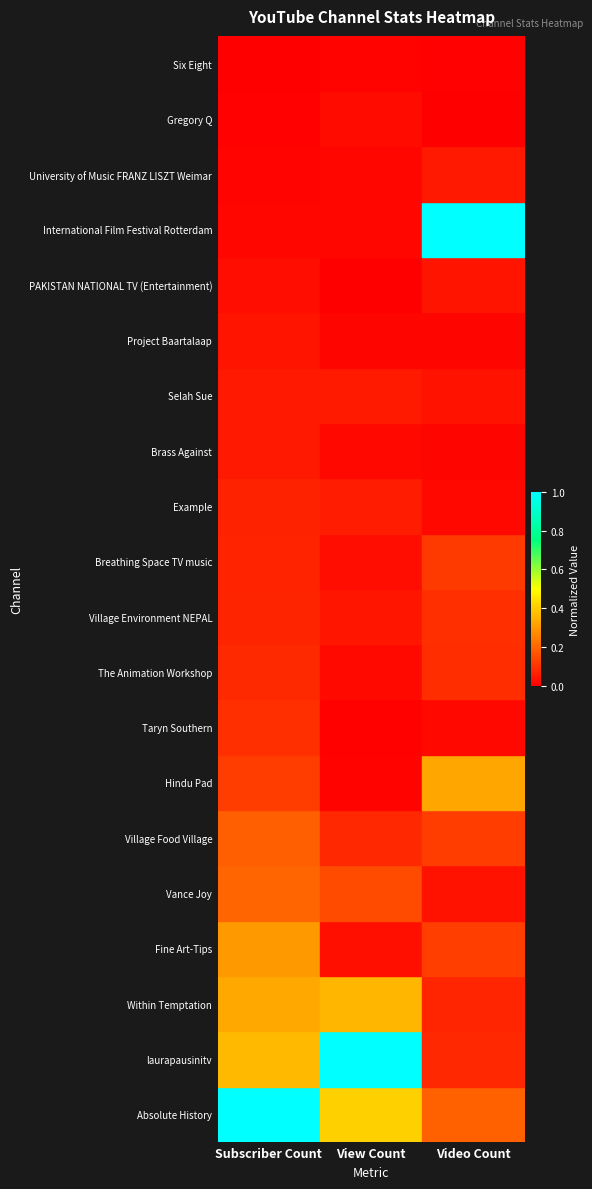

How many distinct data groups are displayed?

20